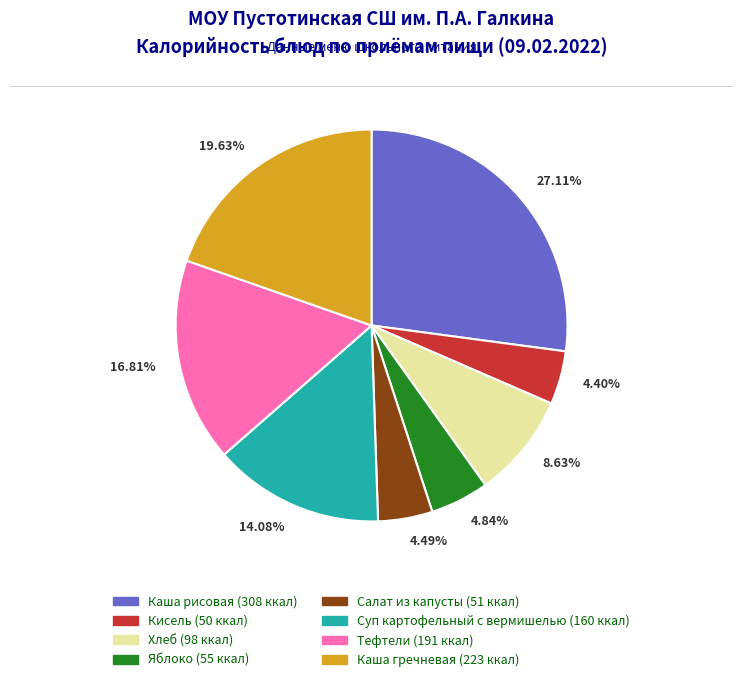

Is it true that Кисель is 15% of the pie?

False